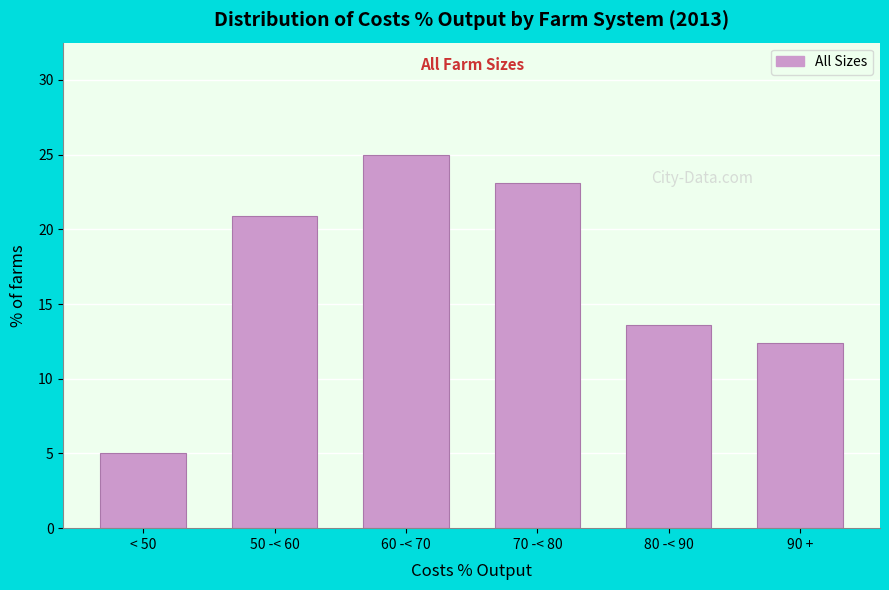

Reading left to right, what are all the values shown in this chart?

5.0	20.9	25.0	23.1	13.6	12.4